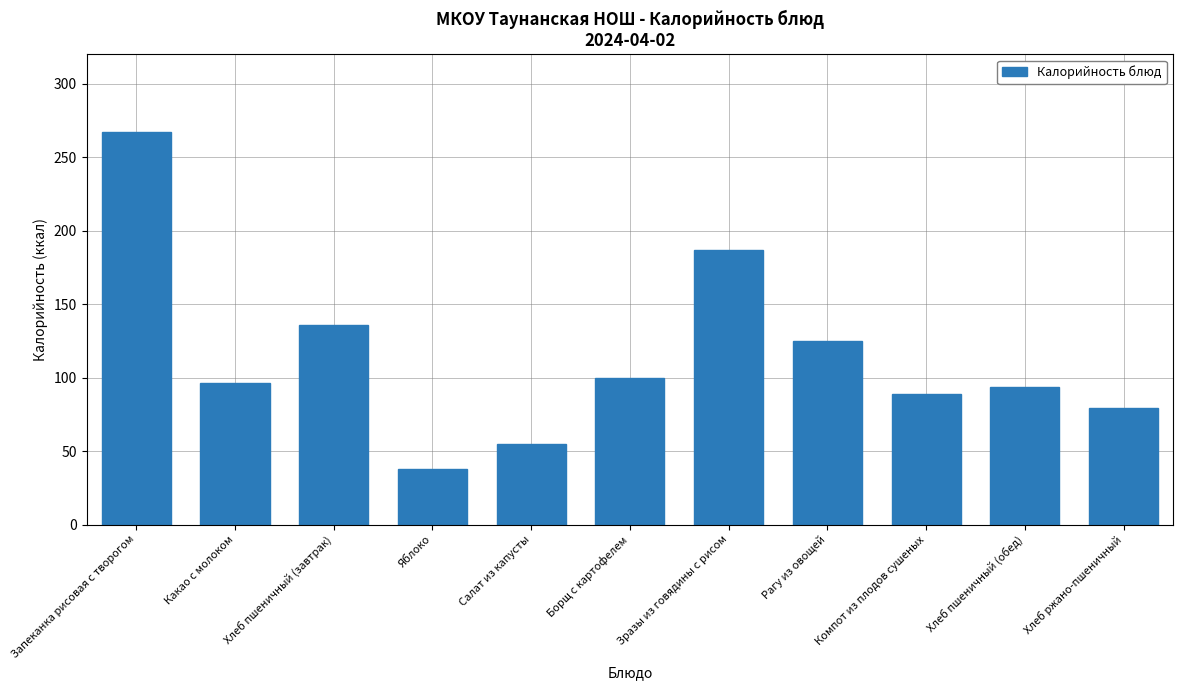

Reading left to right, list all the values displayed in this chart.

267.0	96.0	136.0	38.0	55.0	100.0	187.0	125.0	89.0	93.8	79.0